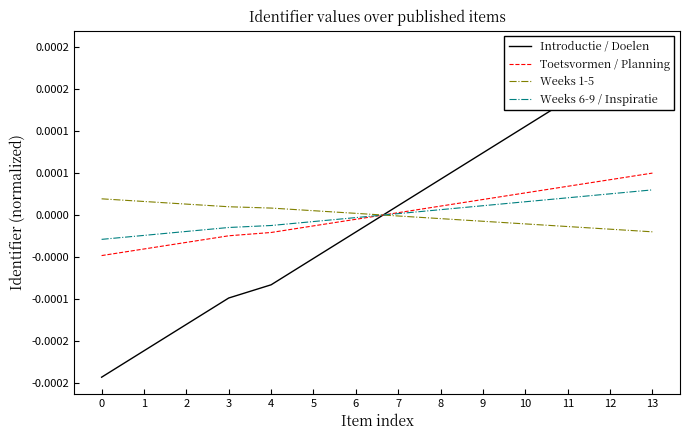

Reading left to right, what are all the values shown in this chart?

Introductie / Doelen: -0.0	-0.0	-0.0	-0.0	-0.0	-0.0	-0.0	0.0	0.0	0.0	0.0	0.0	0.0	0.0
Toetsvormen / Planning: -0.0	-0.0	-0.0	-0.0	-0.0	-0.0	-0.0	0.0	0.0	0.0	0.0	0.0	0.0	0.0
Weeks 1-5: 0.0	0.0	0.0	0.0	0.0	0.0	0.0	-0.0	-0.0	-0.0	-0.0	-0.0	-0.0	-0.0
Weeks 6-9 / Inspiratie: -0.0	-0.0	-0.0	-0.0	-0.0	-0.0	-0.0	0.0	0.0	0.0	0.0	0.0	0.0	0.0